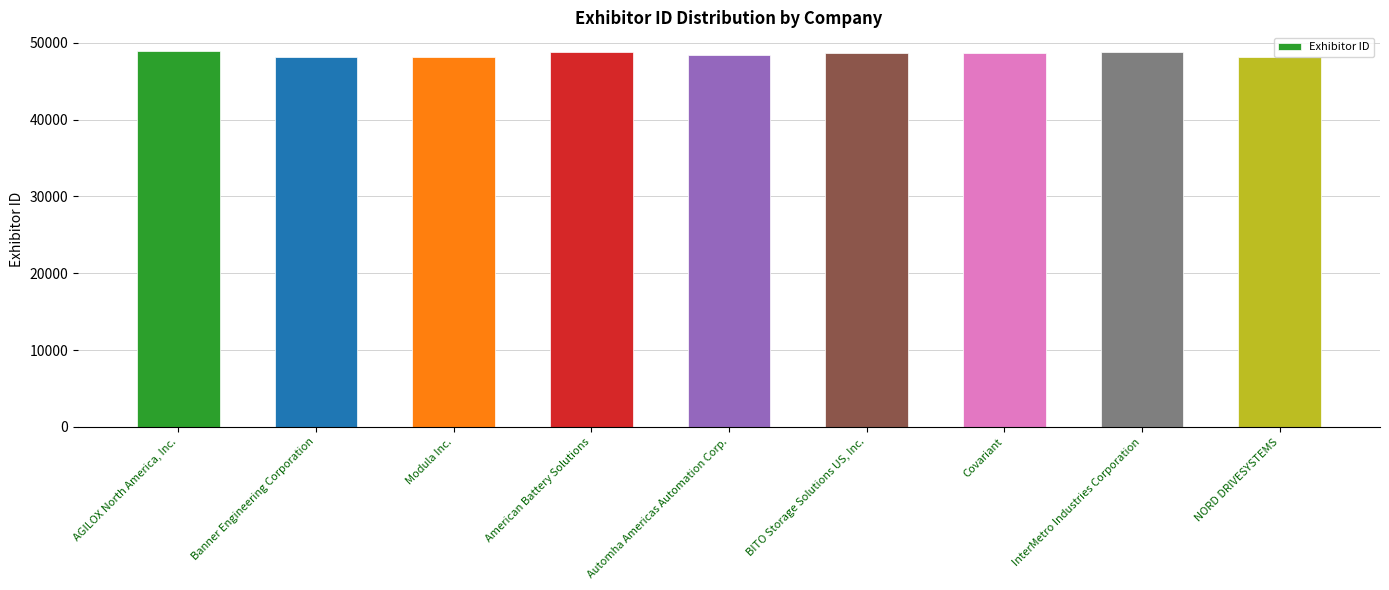

What is the label of the 6th bar from the left?

BITO Storage Solutions US, Inc.